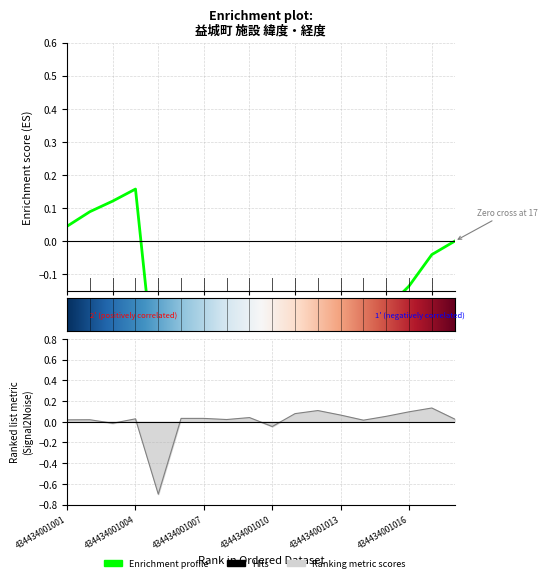

Reading left to right, list all the values displayed in this chart.

434434001001=0.0	434434001002=0.0	434434001003=-0.0	434434001004=0.0	434434001005=-0.7	434434001006=0.0	434434001007=0.0	434434001008=0.0	434434001009=0.0	434434001010=-0.0	434434001011=0.1	434434001012=0.1	434434001013=0.1	434434001014=0.0	434434001015=0.1	434434001016=0.1	434434001017=0.1	434434001018=0.0